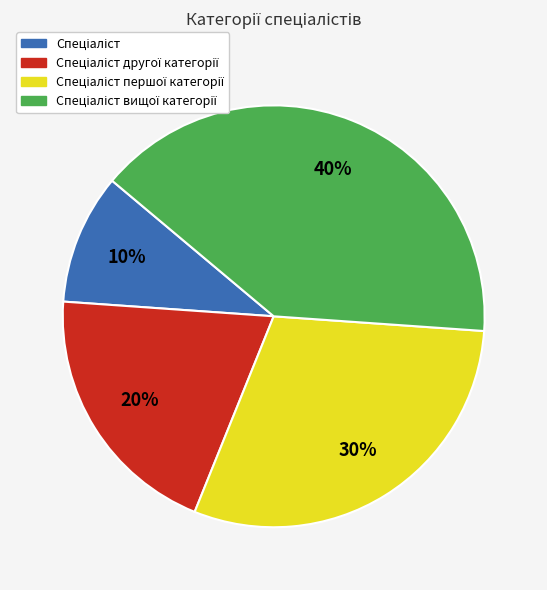

To the nearest percent, what is the difference between the largest and smallest slice percentages?

30%